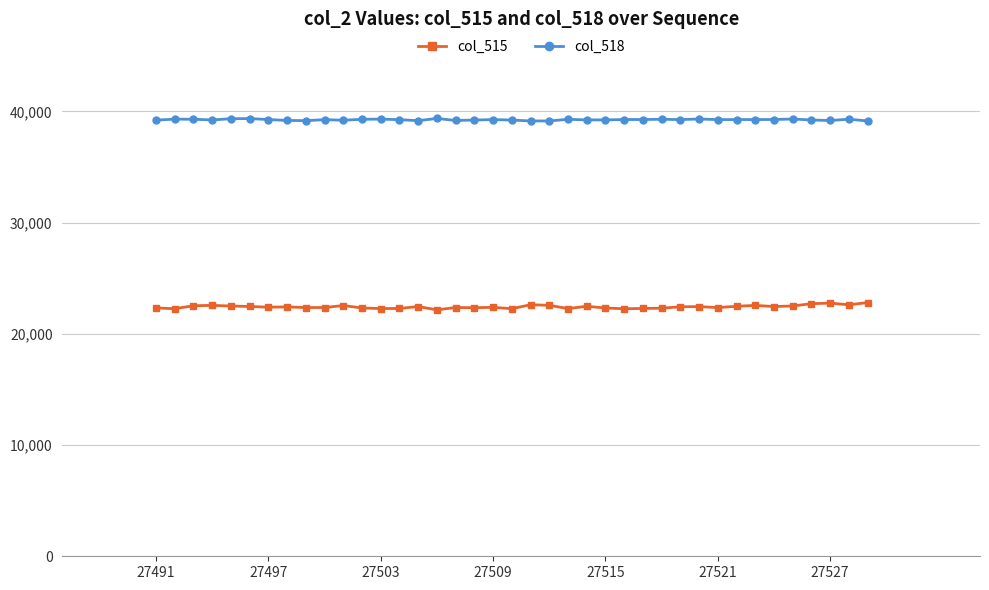

What is the value of the col_518 point at the 4th from the left?

39241